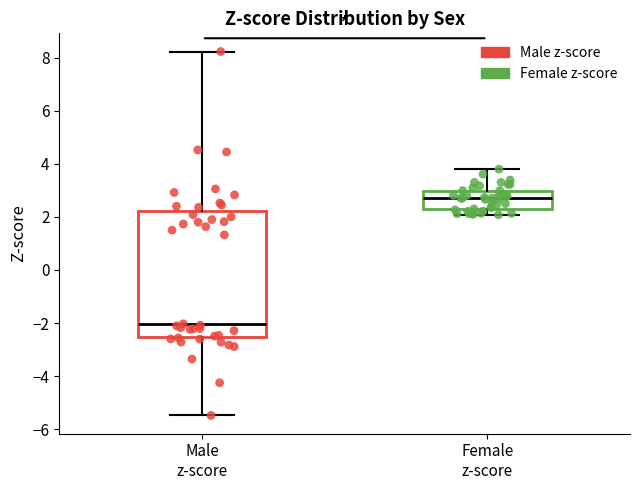

Which box has the highest median line?

Female z-score